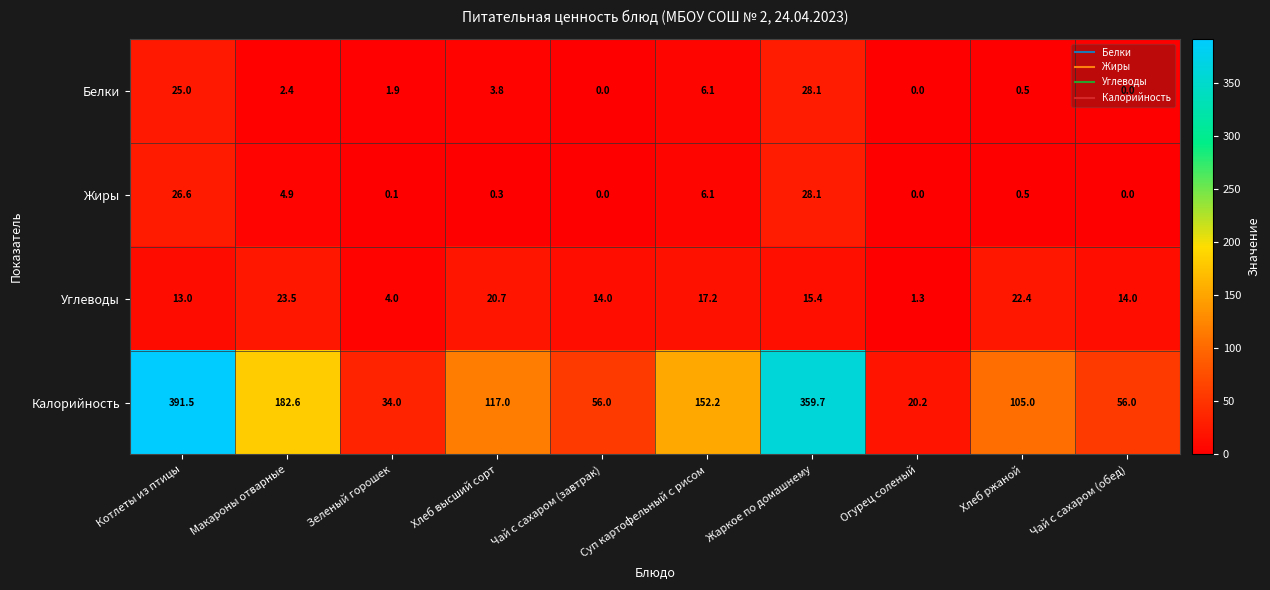

Which series changed the most between Хлеб высший сорт and Чай с сахаром (обед)?

Калорийность